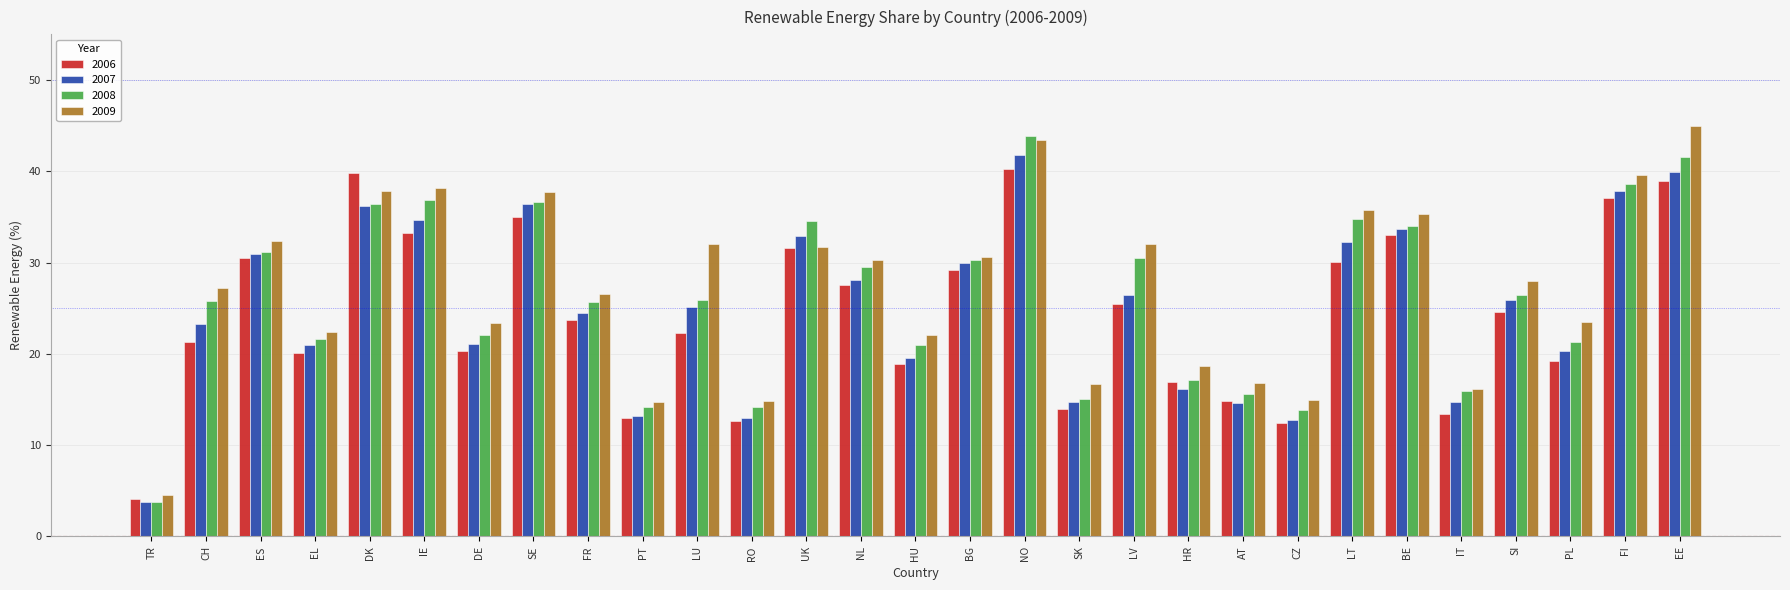

What is the difference between the maximum and minimum values in the 2009 series?

40.5